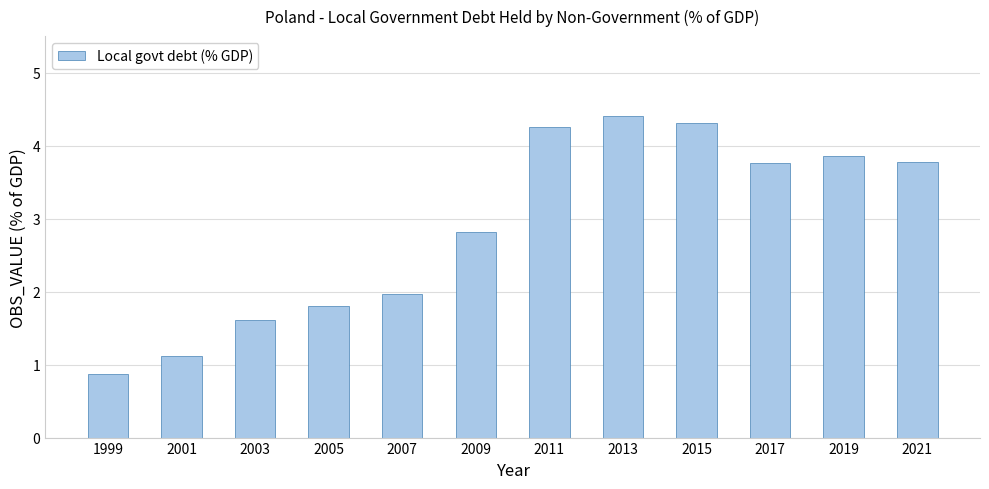

What is the difference between the maximum and minimum values?

3.5